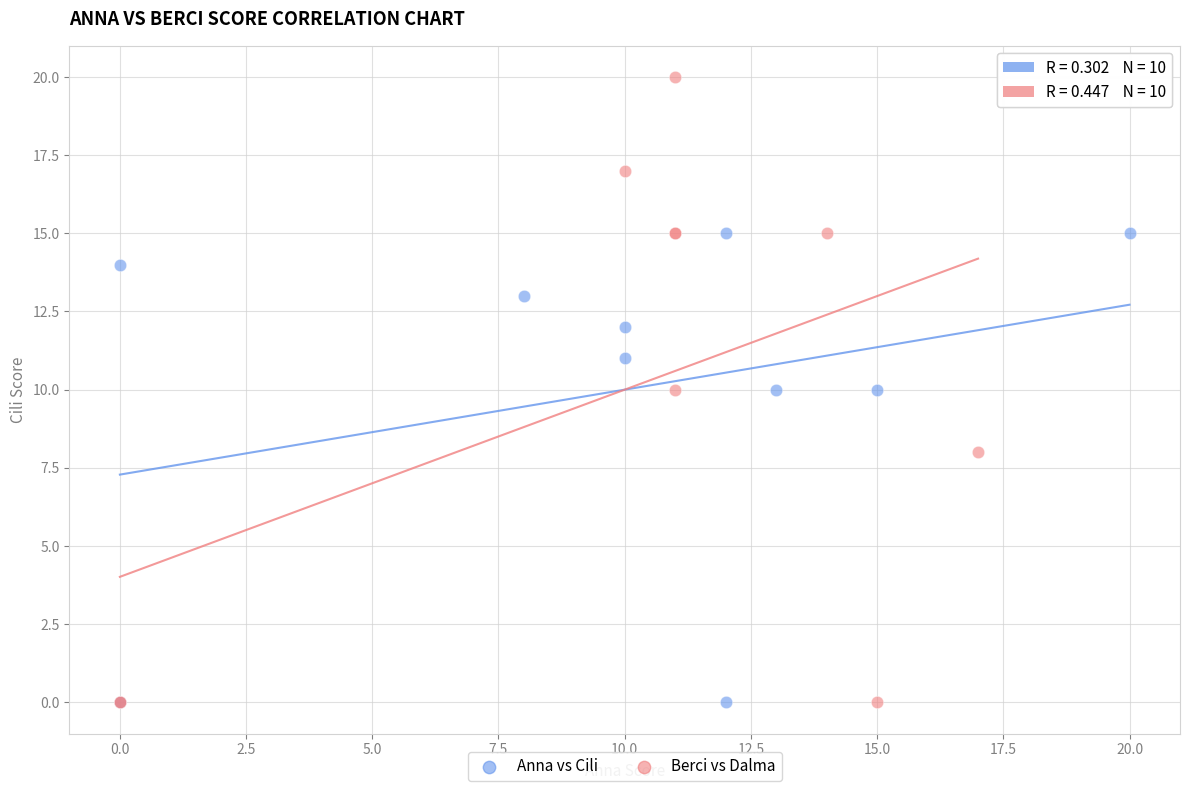

Which series contains the highest Y value?

Berci vs Dalma